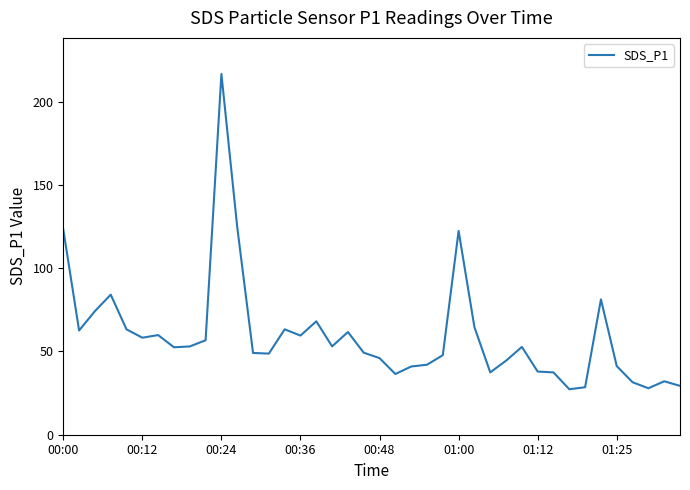

What is the minimum value shown in the chart?

27.3